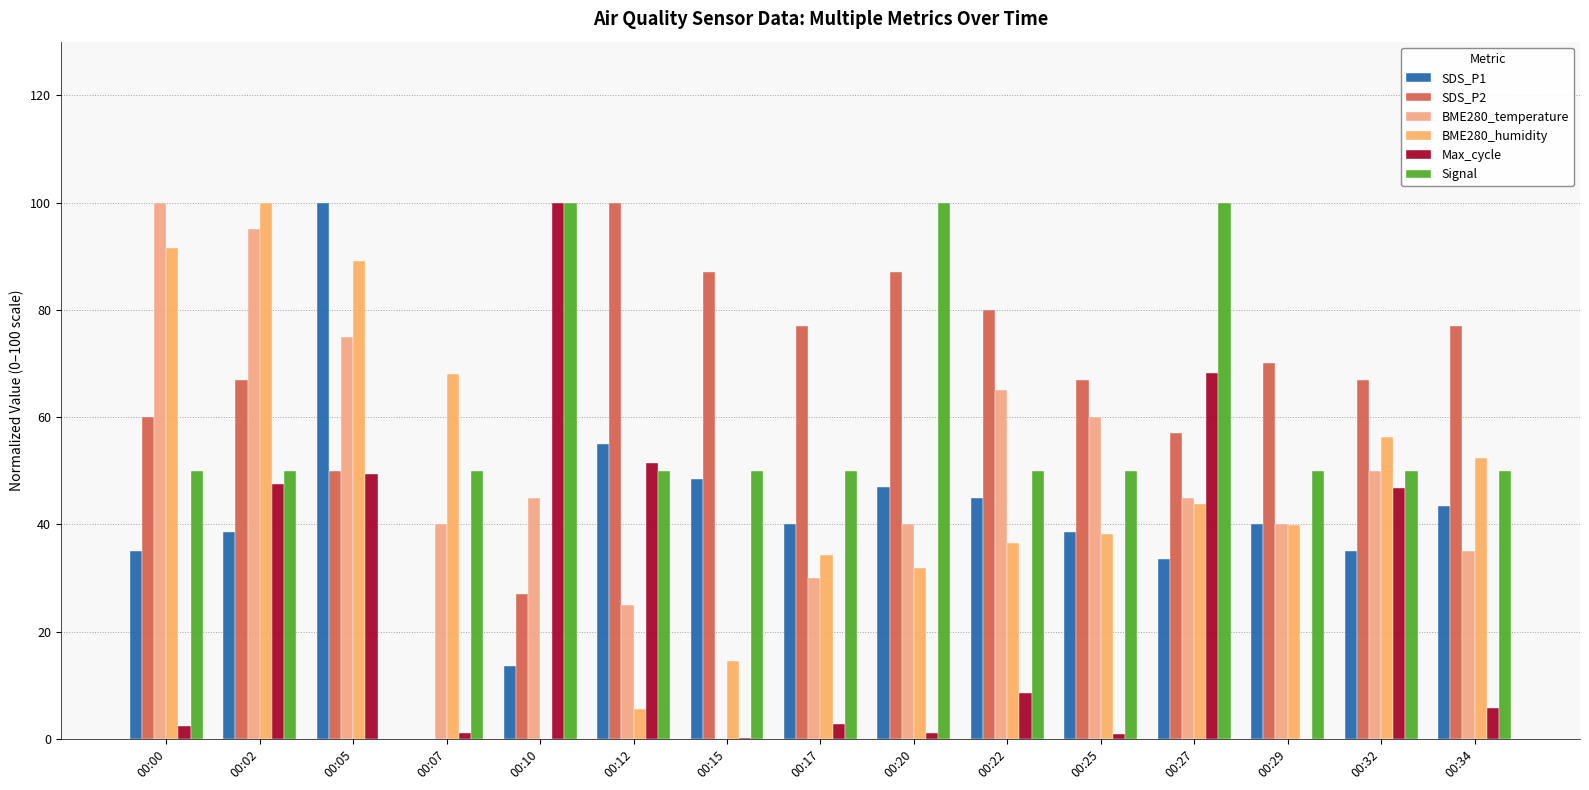

What are all the series names shown in the legend?

SDS_P1, SDS_P2, BME280_temperature, BME280_humidity, Max_cycle, Signal